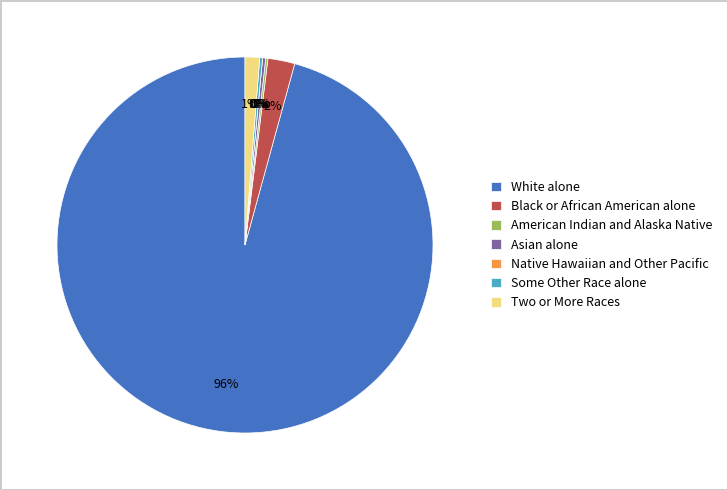

What is the largest slice in the pie chart?

White alone